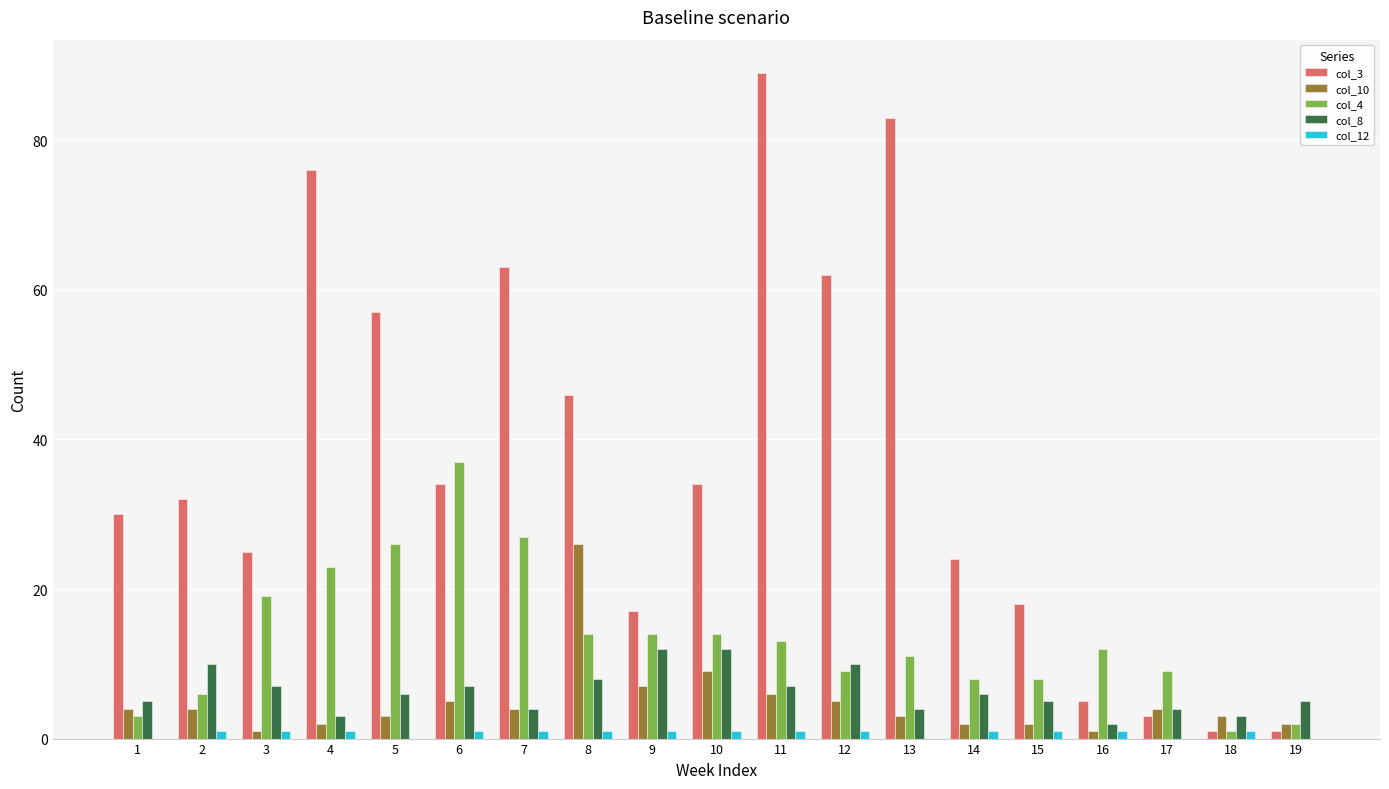

Is the value of col_8 at 12 greater than the value of col_12 at 17?

Yes